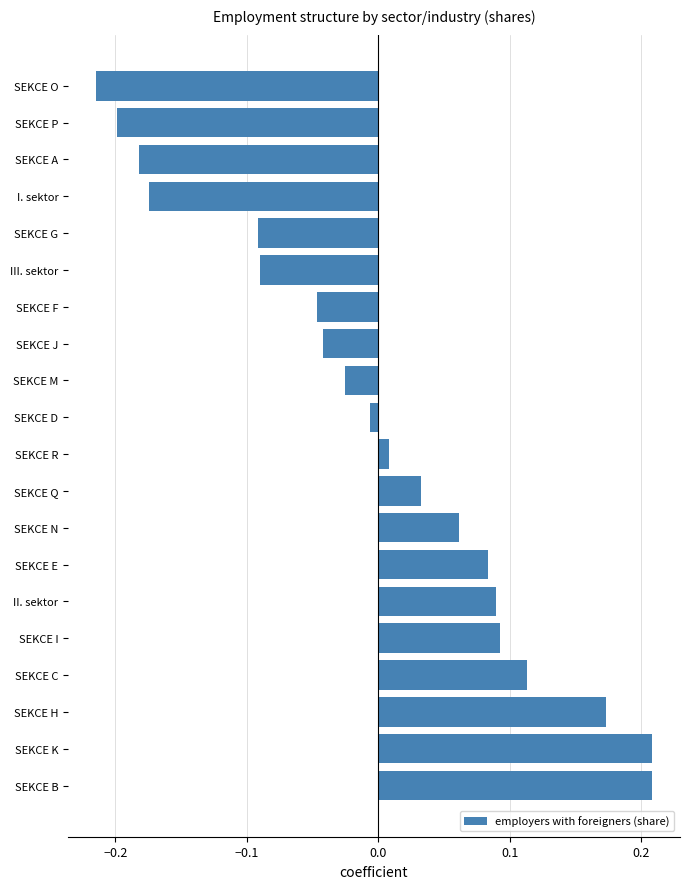

Count the number of values greater than 0.

10